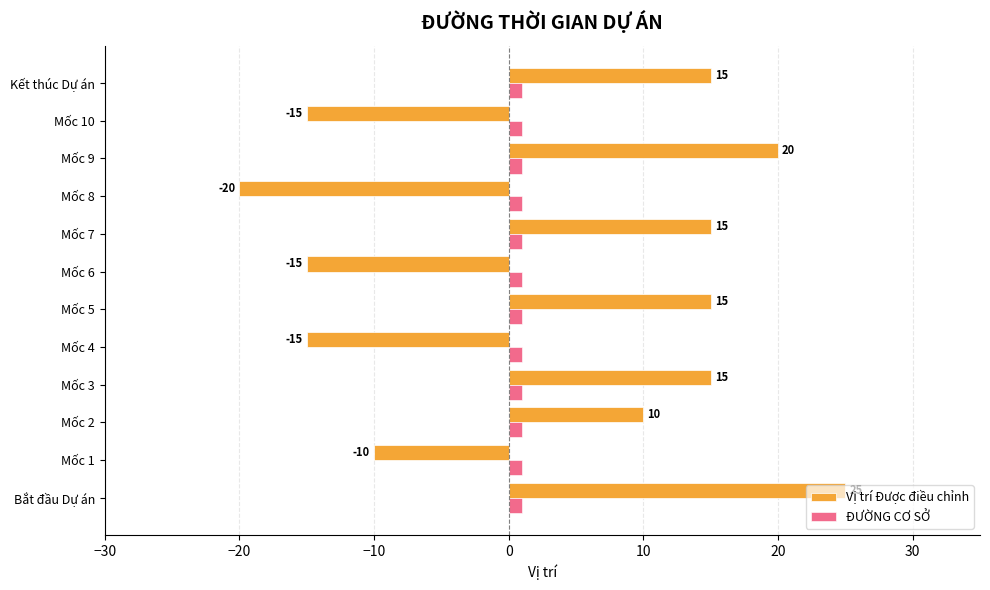

Which series changed the most between Mốc 5 and Mốc 8?

Vị trí Được điều chỉnh